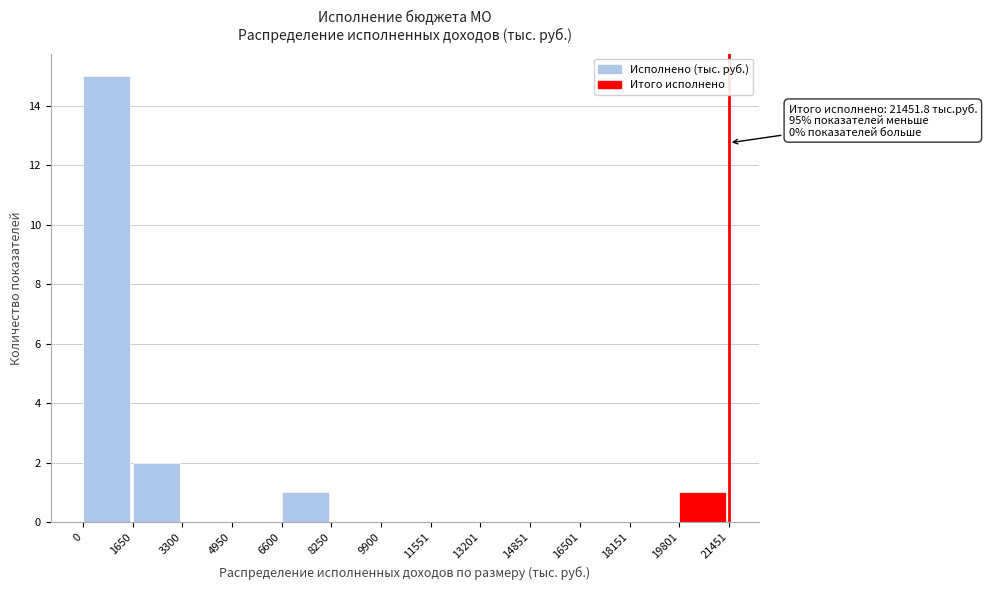

Over which range of the x-axis is the bar tallest?

0 to 1650